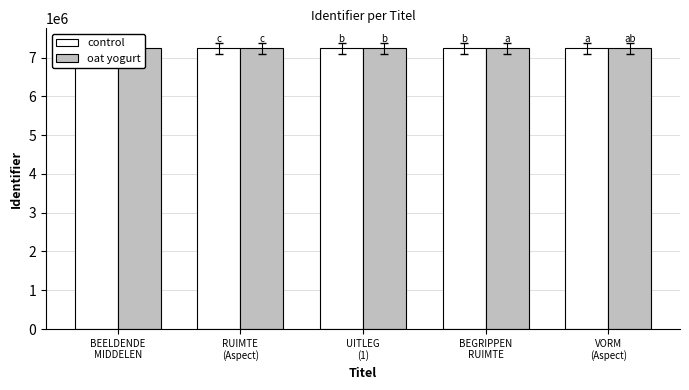

The value of oat yogurt at UITLEG
(1) is 3947911. True or false?

False